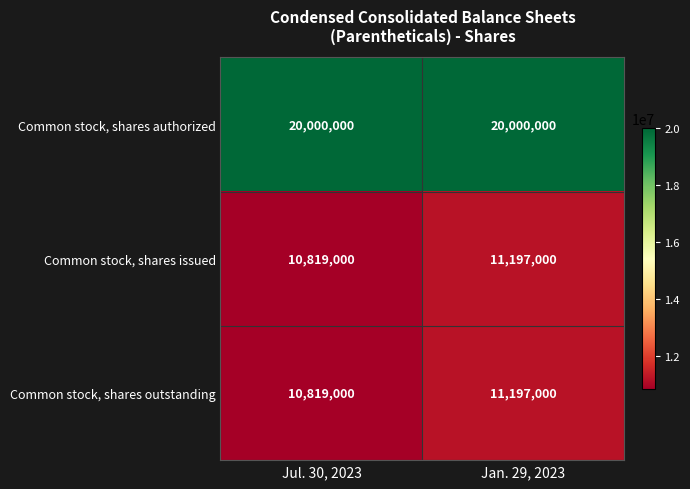

At which label is Common stock, shares outstanding closest to 11008000?

Jul. 30, 2023